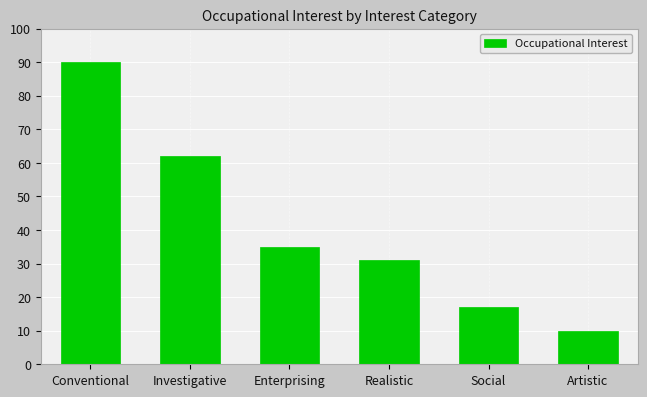

List the labels in order of value, smallest first.

Artistic, Social, Realistic, Enterprising, Investigative, Conventional